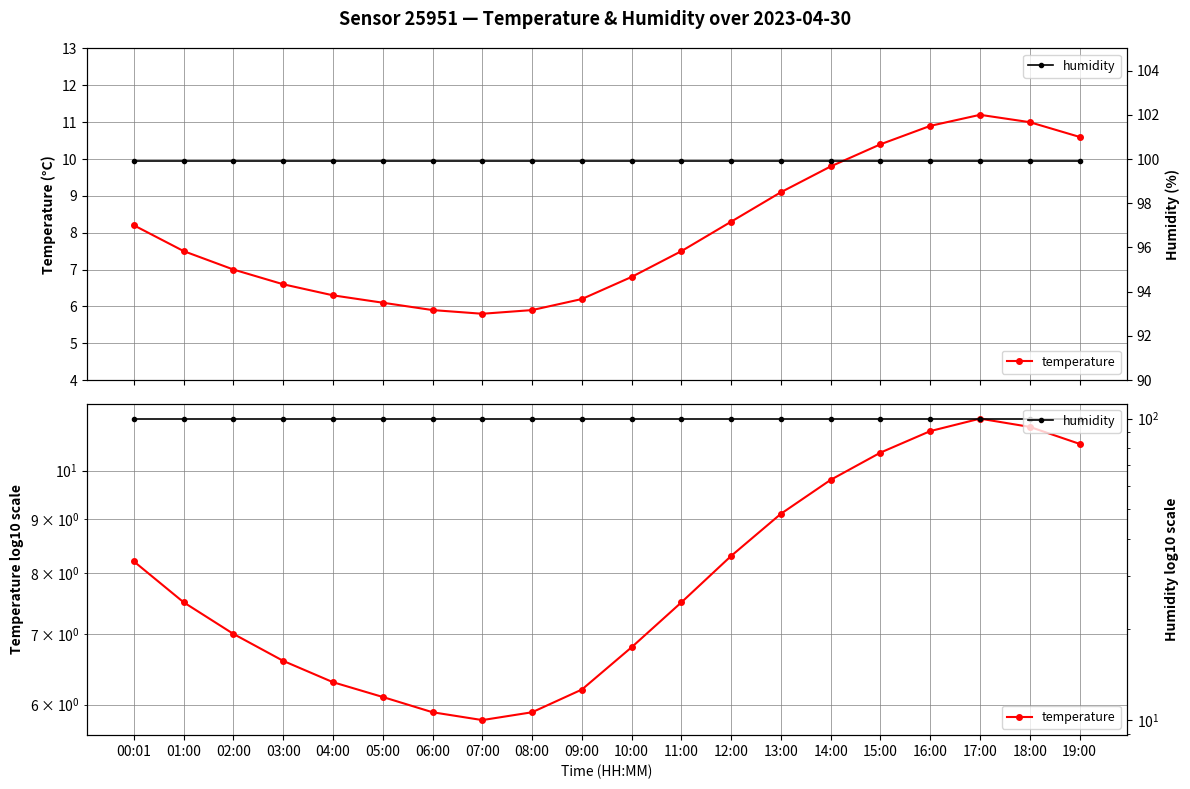

Rank the series by their maximum value, from lowest to highest.

temperature, humidity